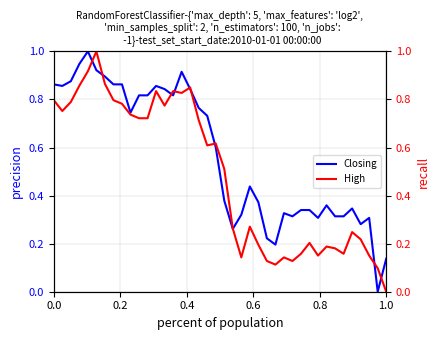

How many data points does each series have?

40